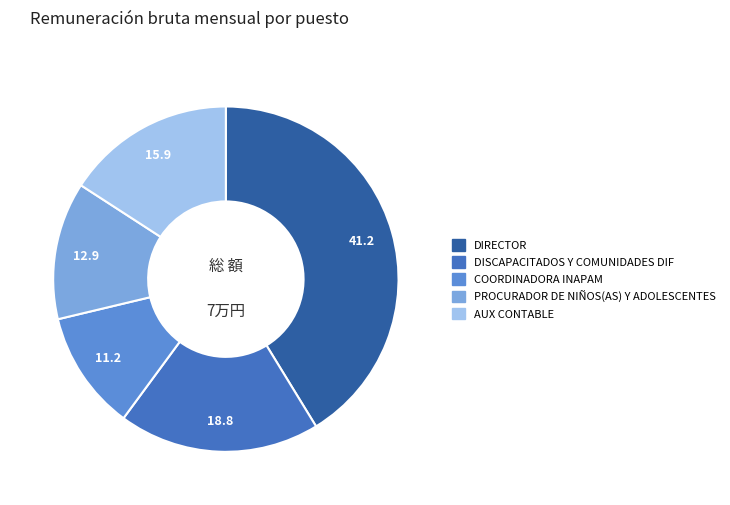

Approximately how many times larger is the value at AUX CONTABLE compared to DISCAPACITADOS Y COMUNIDADES DIF?

0.8